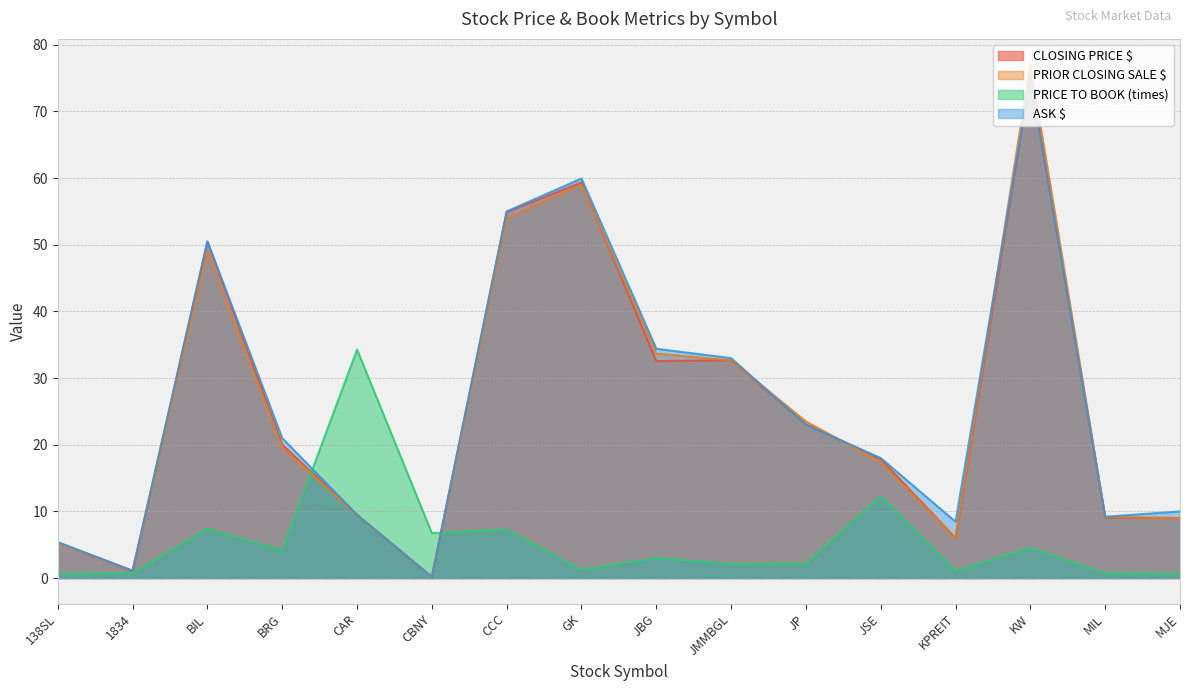

Which series has the largest range (max minus min)?

PRIOR CLOSING SALE $